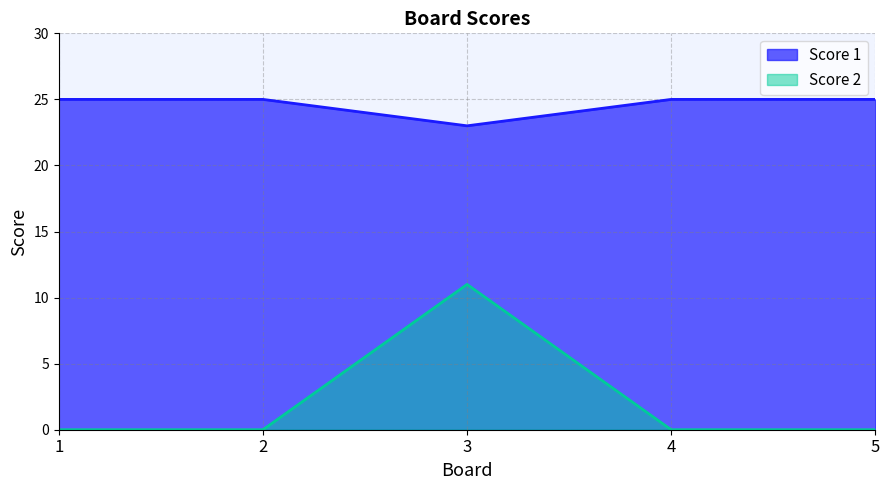

What are all the series names shown in the legend?

Score 1, Score 2